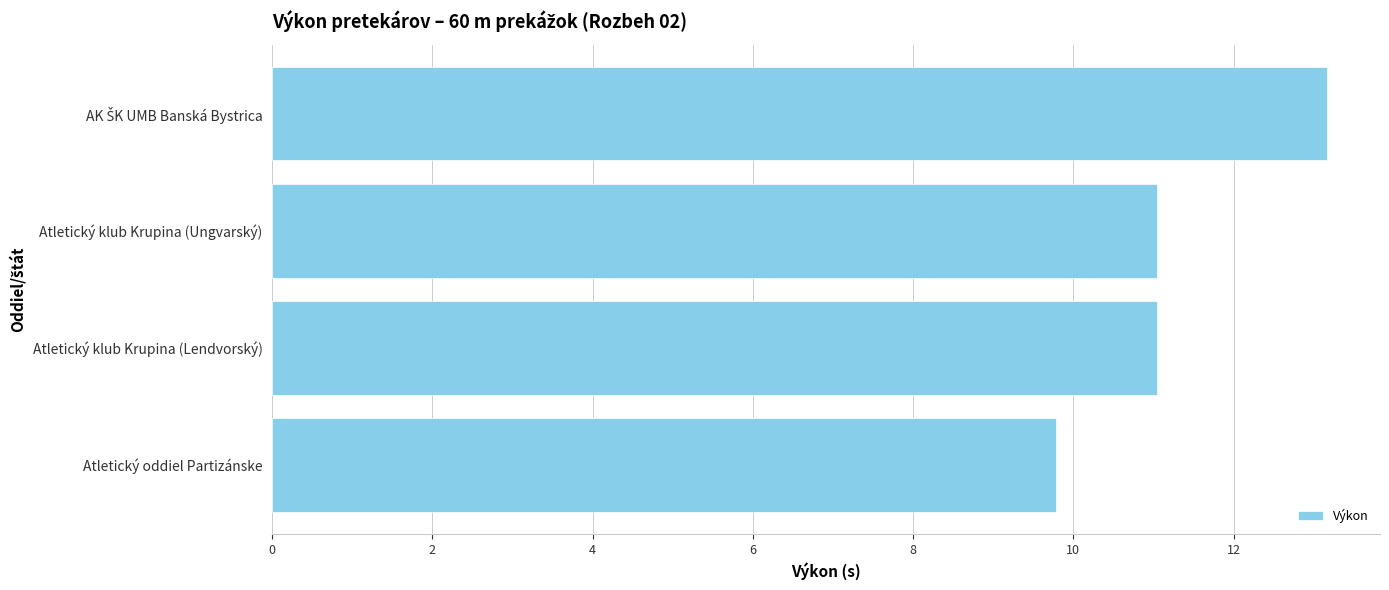

What is the minimum value shown in the chart?

9.8